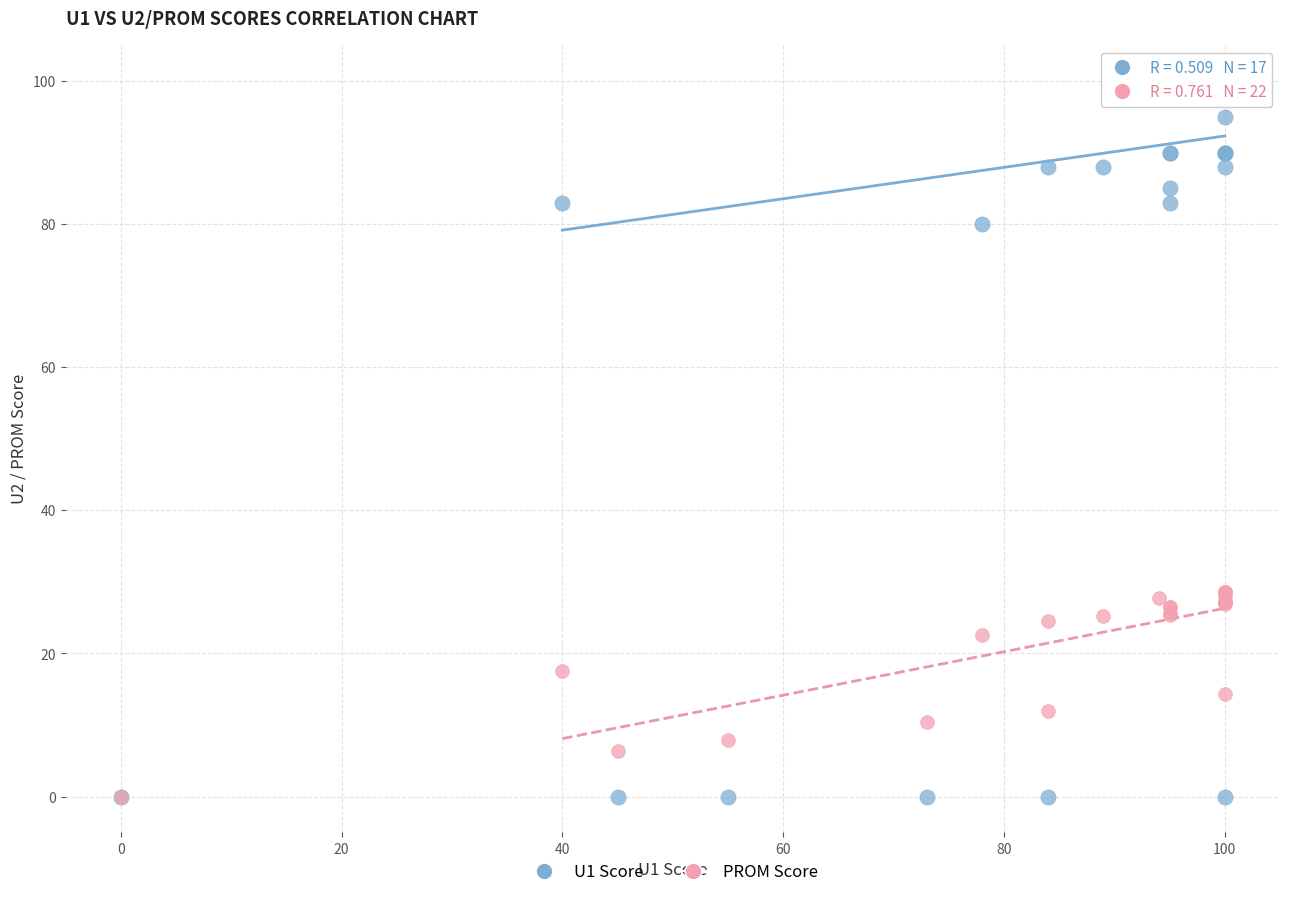

Which series has the widest spread of Y values?

U1 Score